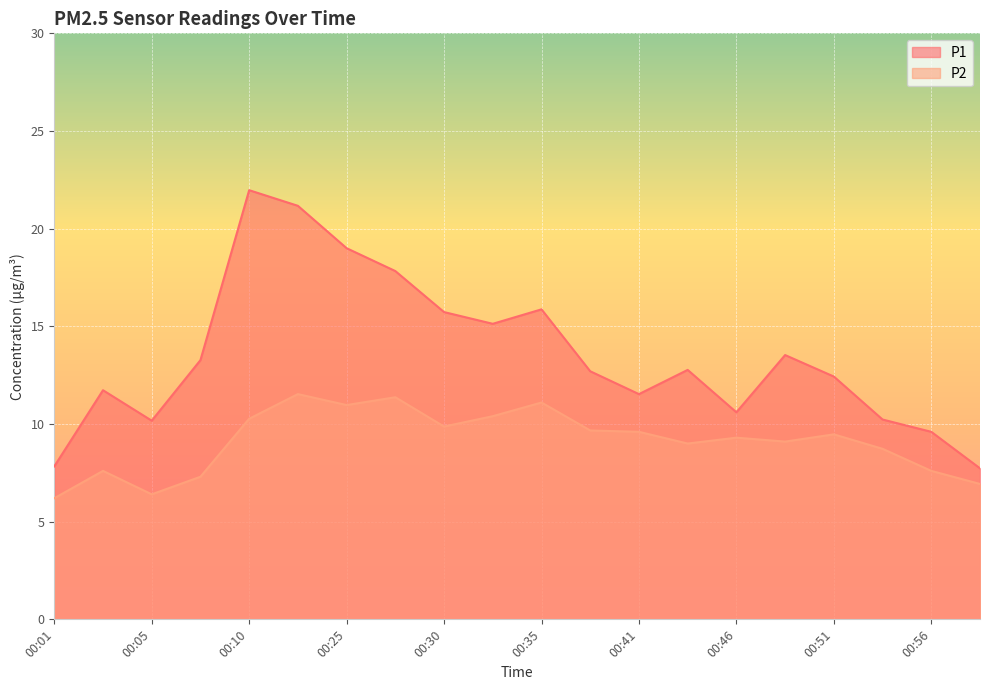

Which series has the largest total across all categories?

P1